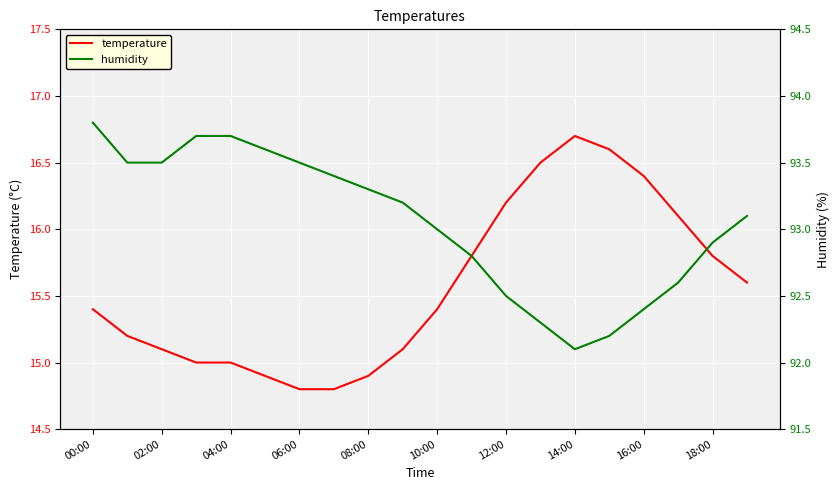

True or false: temperature has a value of 15.4 at 00:00.

True